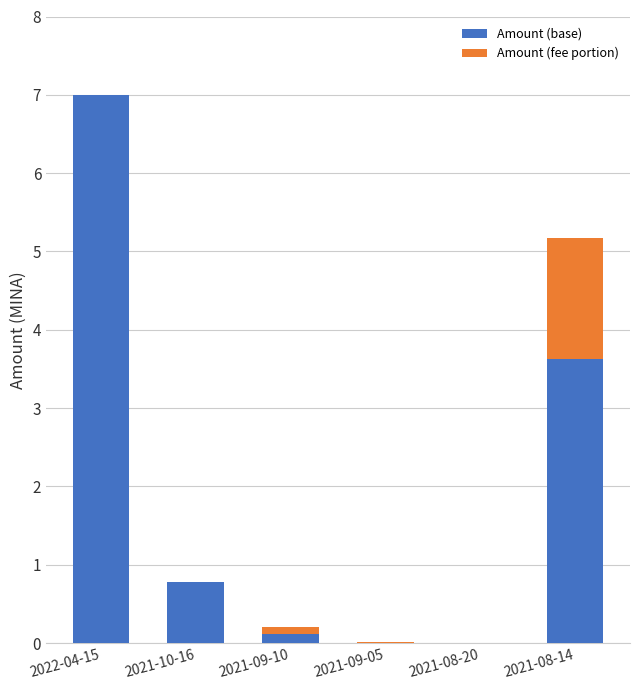

At which category is the sum across all series the highest?

2022-04-15